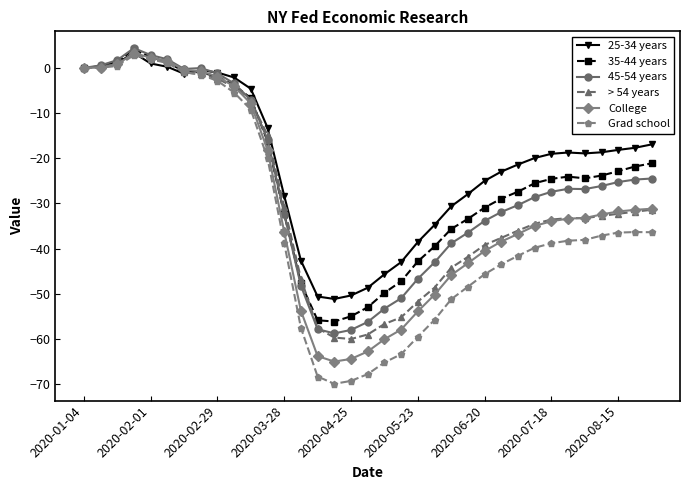

How many data points does each series have?

35